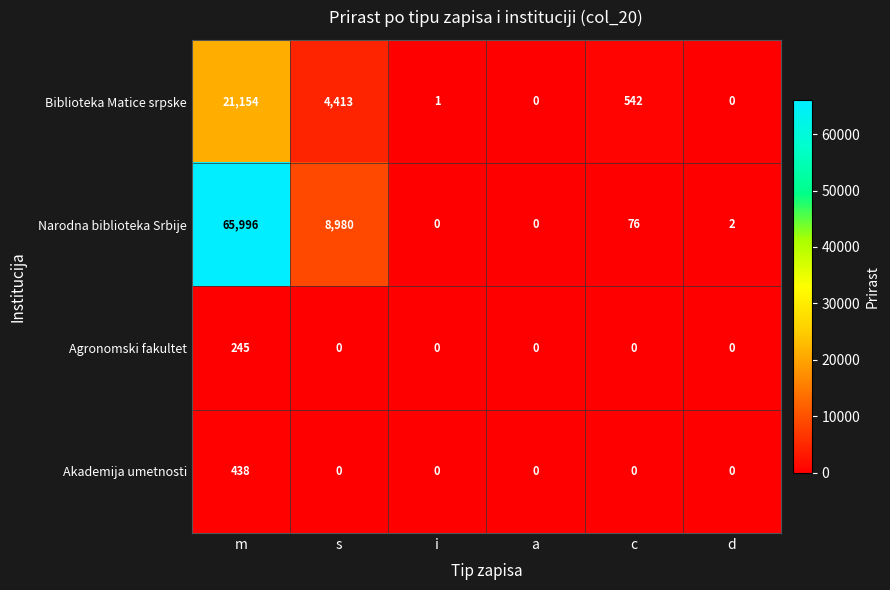

At which label does Biblioteka Matice srpske reach its peak?

m